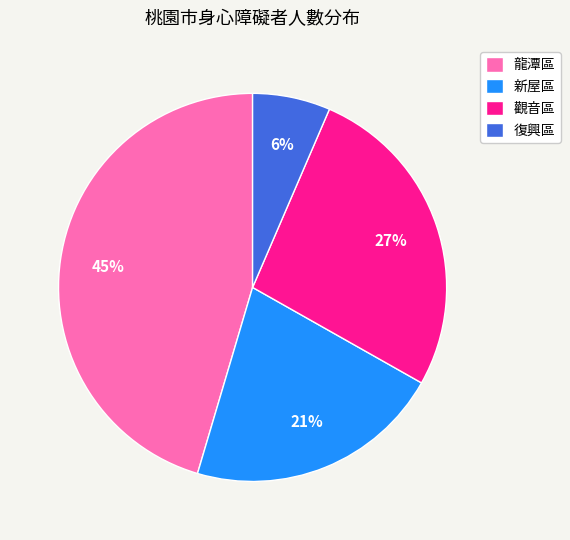

Does 復興區 represent more than half of the total?

No